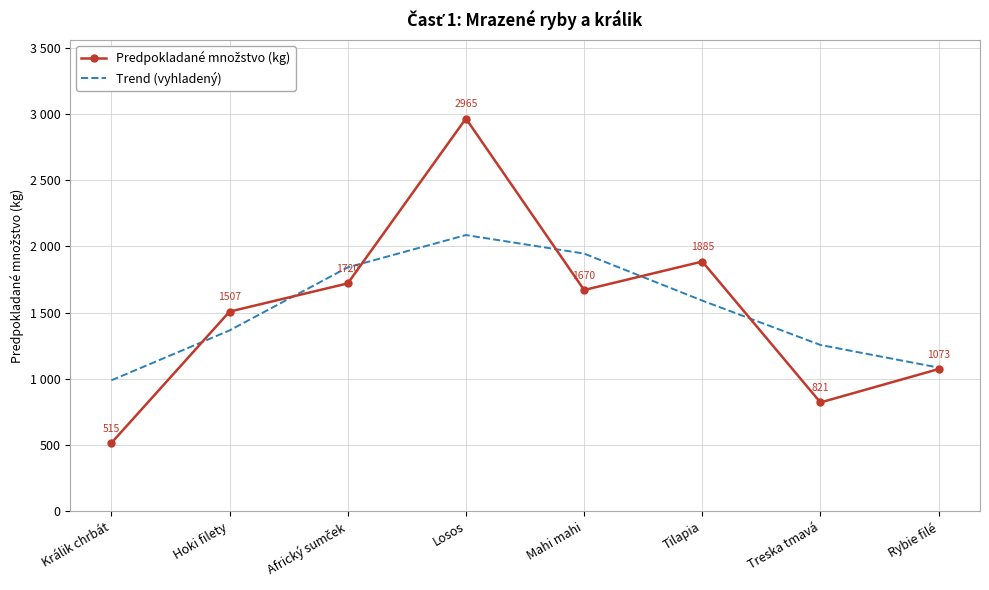

What is the maximum value shown in the chart?

2965